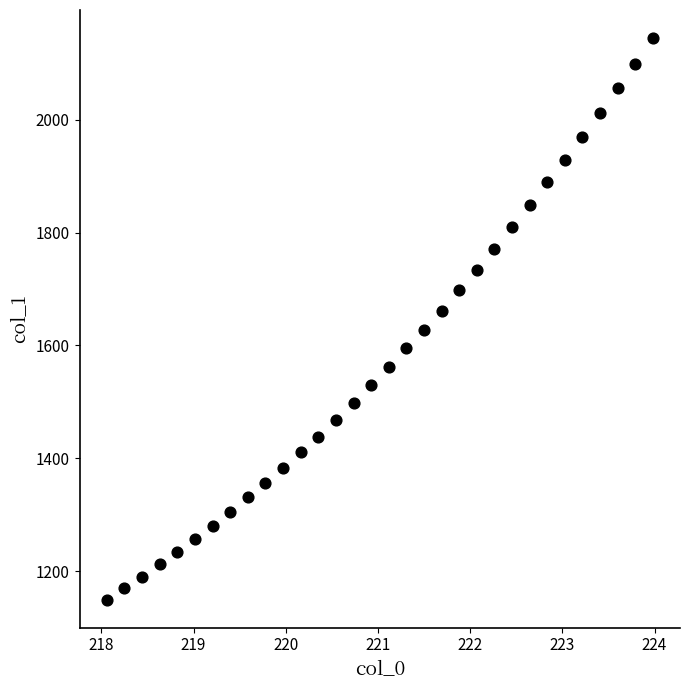

What is the range of X values (max minus min)?

5.9